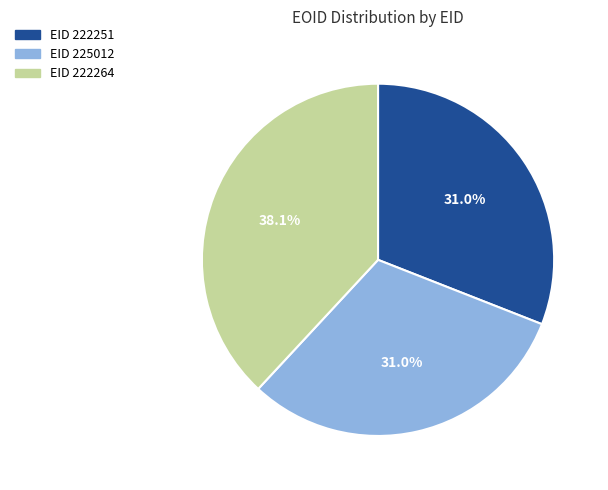

Is there any slice that represents more than half of the pie?

No